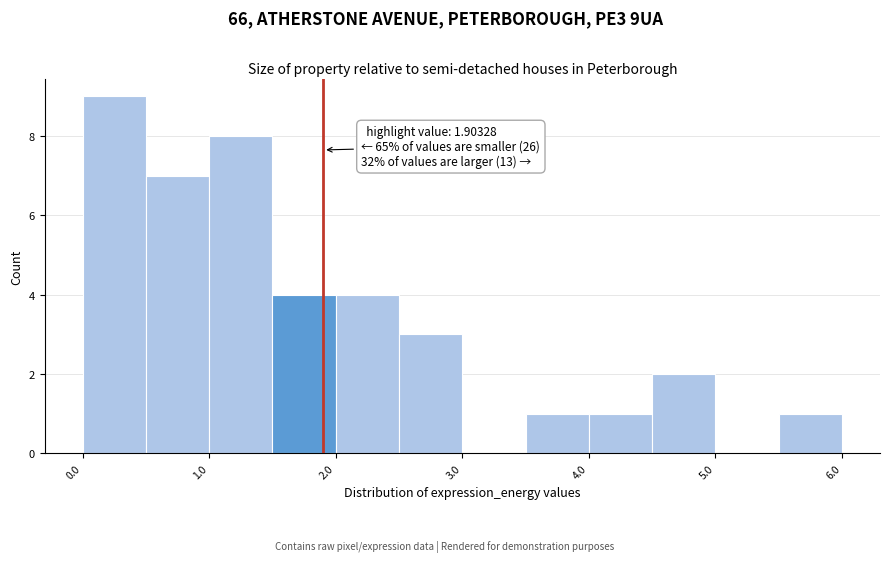

Over which range of the x-axis is the bar tallest?

0.0 to 0.5